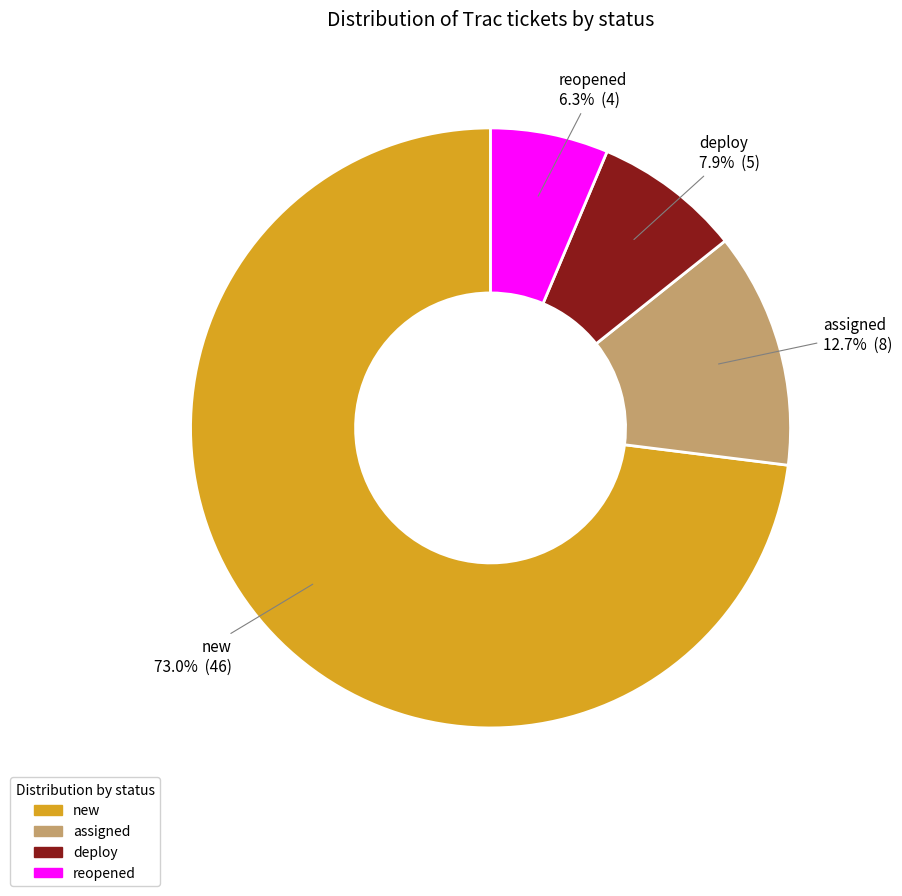

Rank the categories by value from lowest to highest.

reopened, deploy, assigned, new